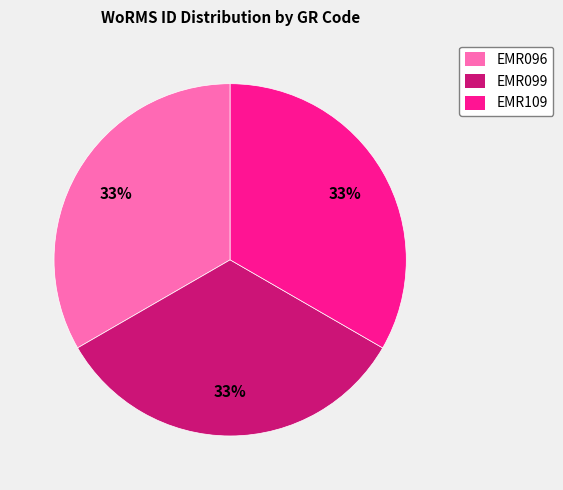

Approximately how many times larger is the value at EMR109 compared to EMR099?

1.0